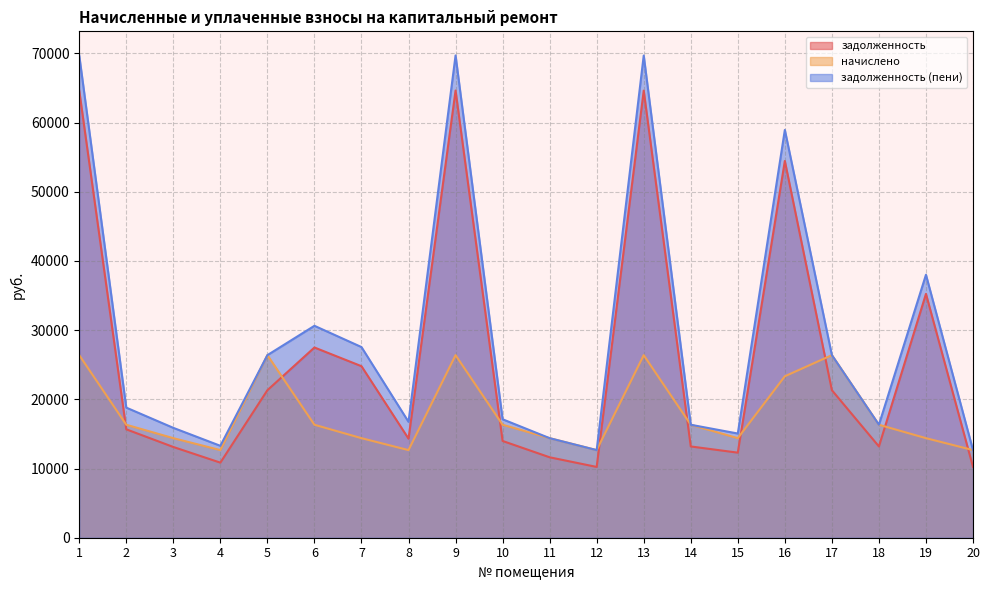

How many series are shown in this chart?

3